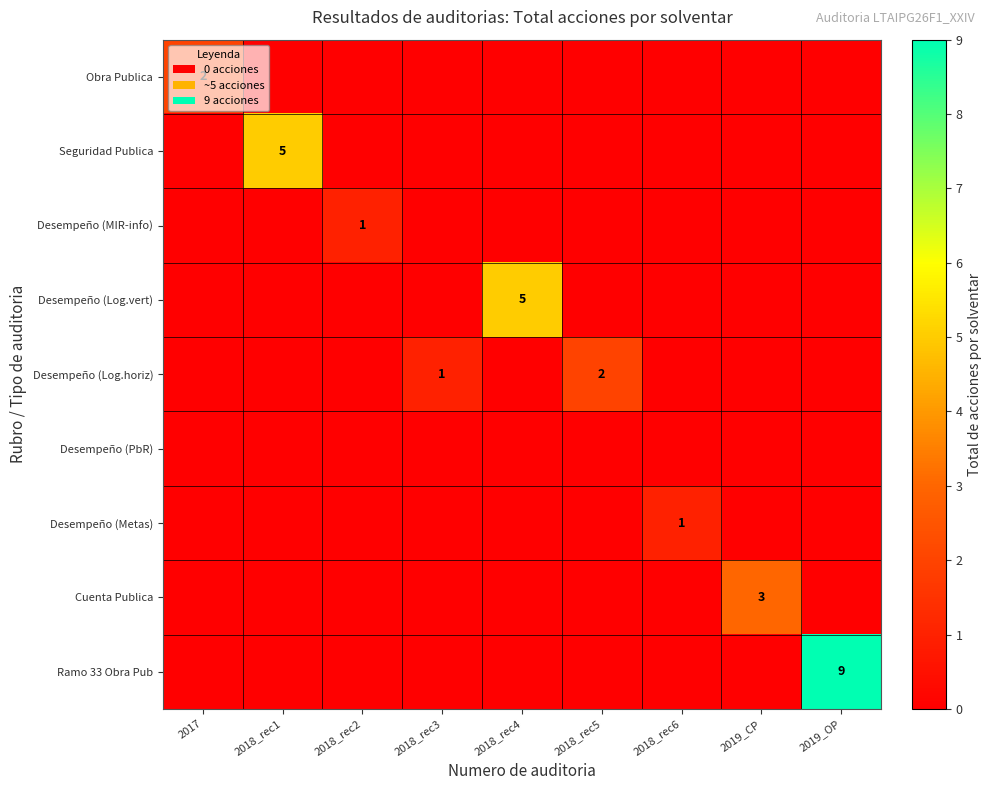

Is it true that Ramo 33 Obra Pub equals 9 at 2019_OP?

True